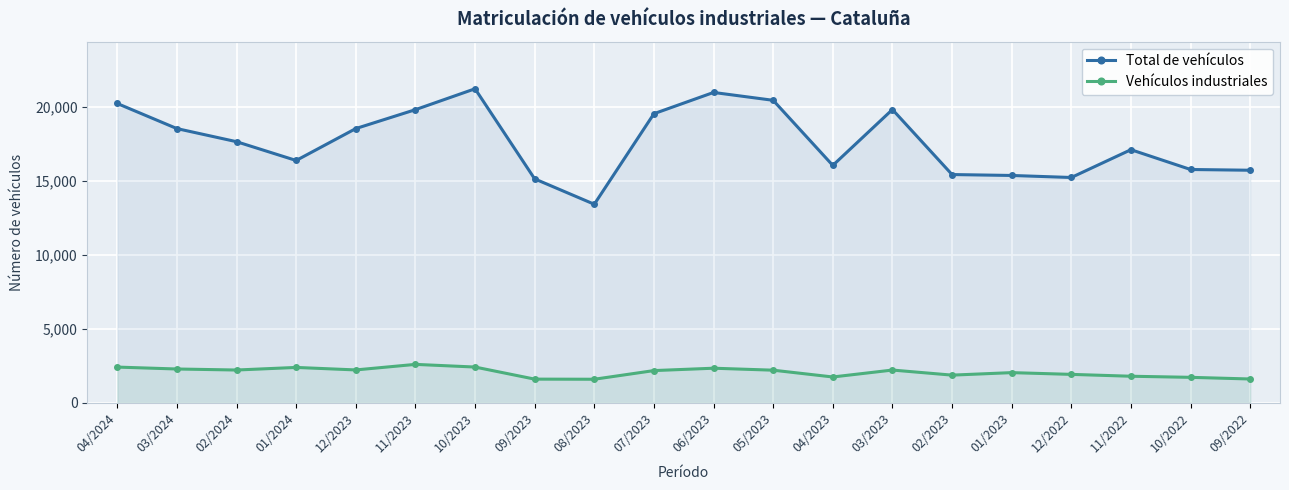

List the series in order of their peak value, lowest first.

Vehículos industriales, Total de vehículos